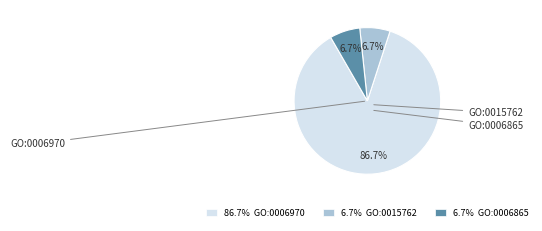

To the nearest percent, what is the difference between the GO:0006865 and GO:0006970 slice percentages?

80%